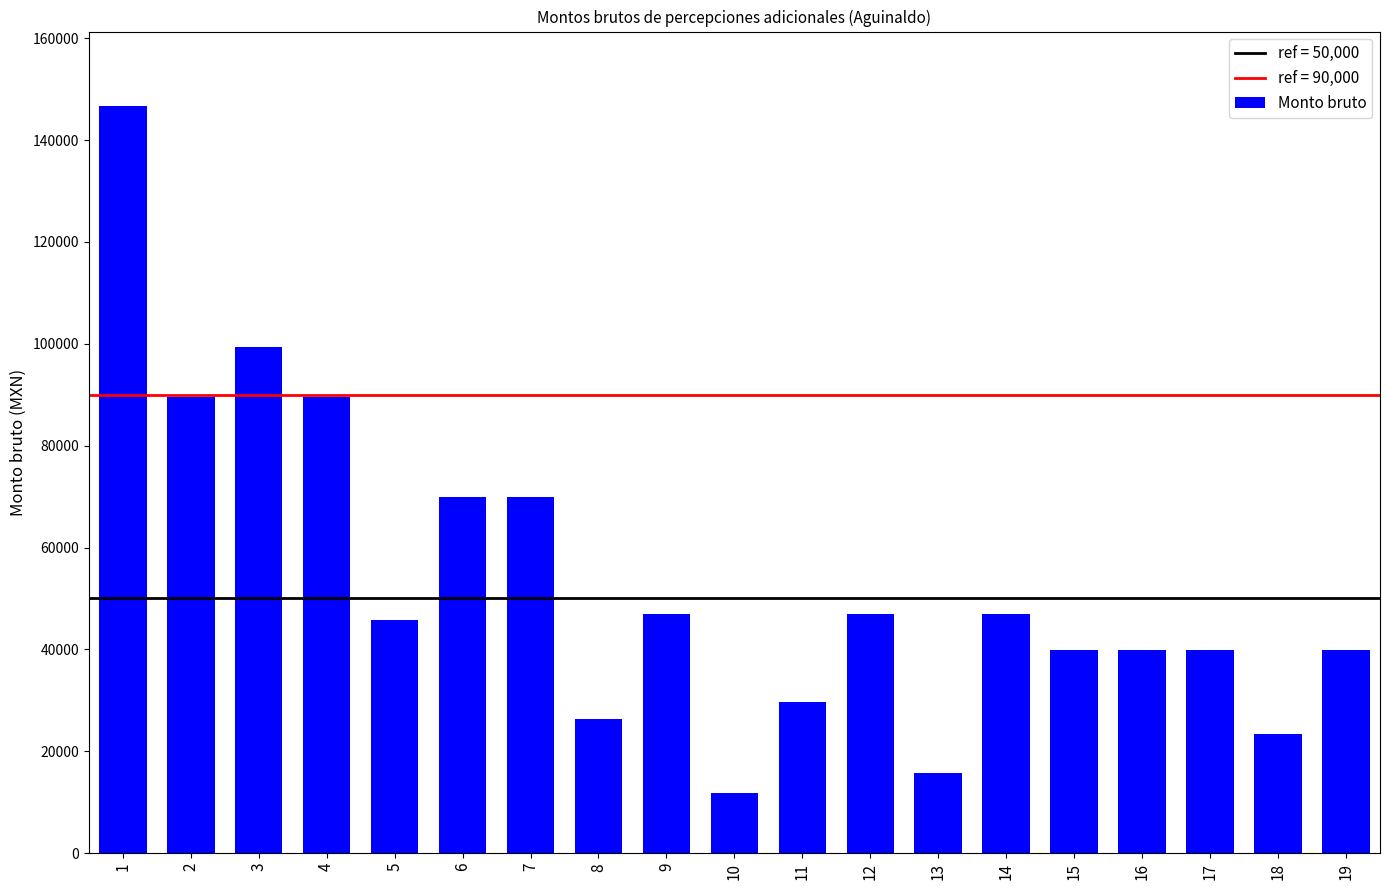

The value at 1 is 146641. True or false?

True